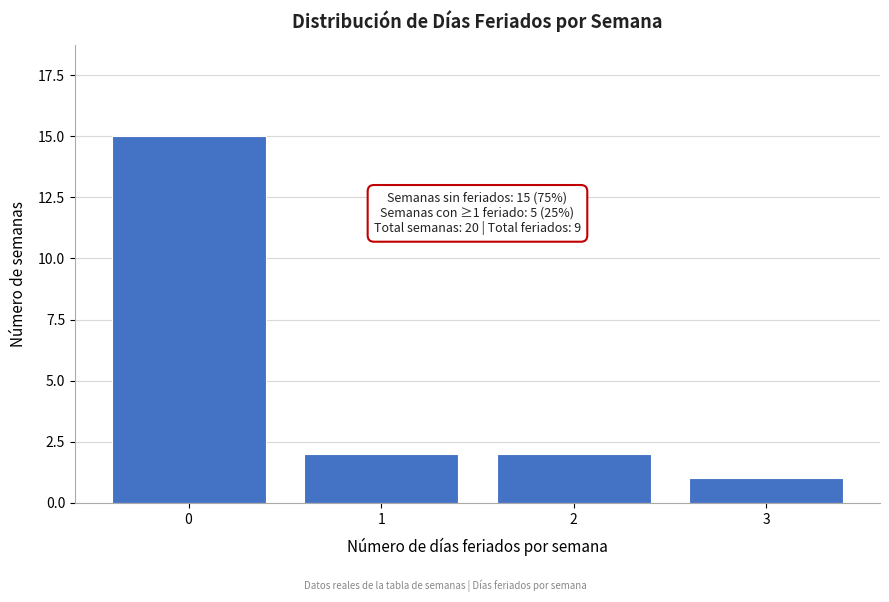

Reading left to right, list all the values displayed in this chart.

15	2	2	1